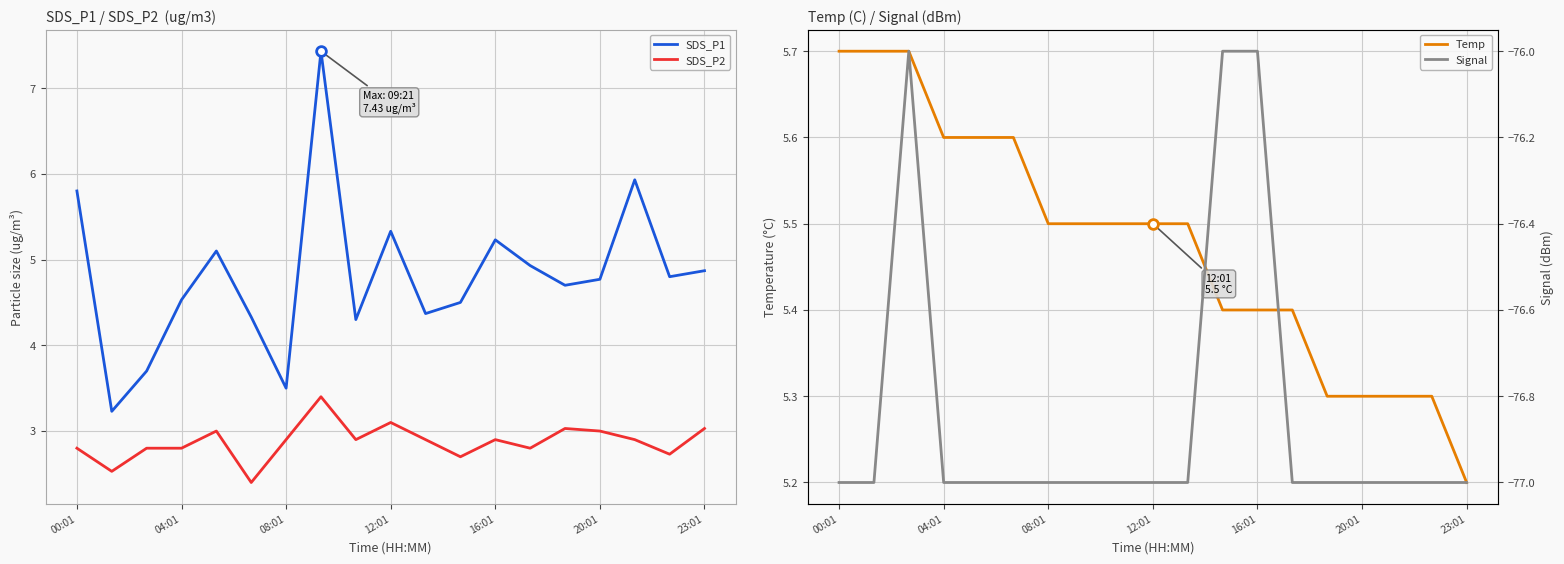

Reading right to left, what are all the values shown in this chart?

SDS_P1: 4.9	4.8	5.9	4.8	4.7	4.9	5.2	4.5	4.4	5.3	4.3	7.4	3.5	4.3	5.1	4.5	3.7	3.2	5.8
SDS_P2: 3.0	2.7	2.9	3.0	3.0	2.8	2.9	2.7	2.9	3.1	2.9	3.4	2.9	2.4	3.0	2.8	2.8	2.5	2.8
Temp: 5.2	5.3	5.3	5.3	5.3	5.4	5.4	5.4	5.5	5.5	5.5	5.5	5.5	5.6	5.6	5.6	5.7	5.7	5.7
Signal: -77.0	-77.0	-77.0	-77.0	-77.0	-77.0	-76.0	-76.0	-77.0	-77.0	-77.0	-77.0	-77.0	-77.0	-77.0	-77.0	-76.0	-77.0	-77.0